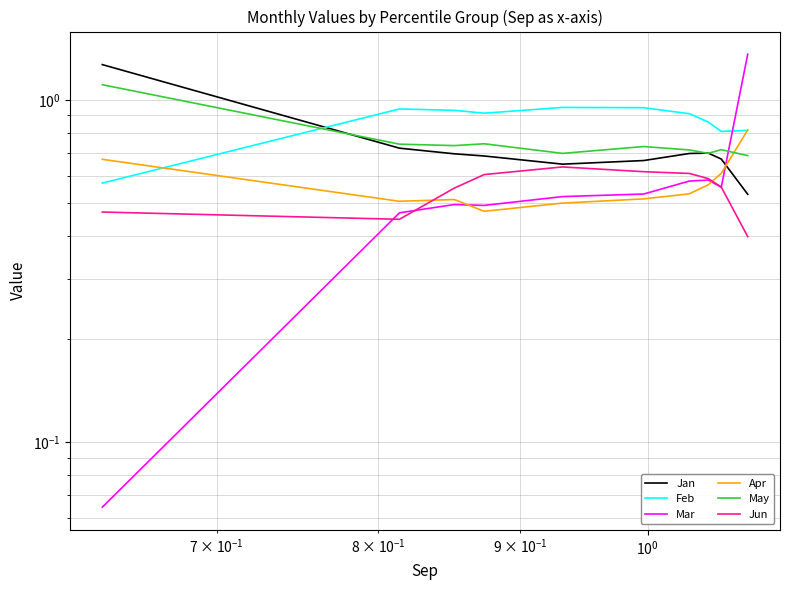

What is the value of the May point at the 2nd from the left?

0.7